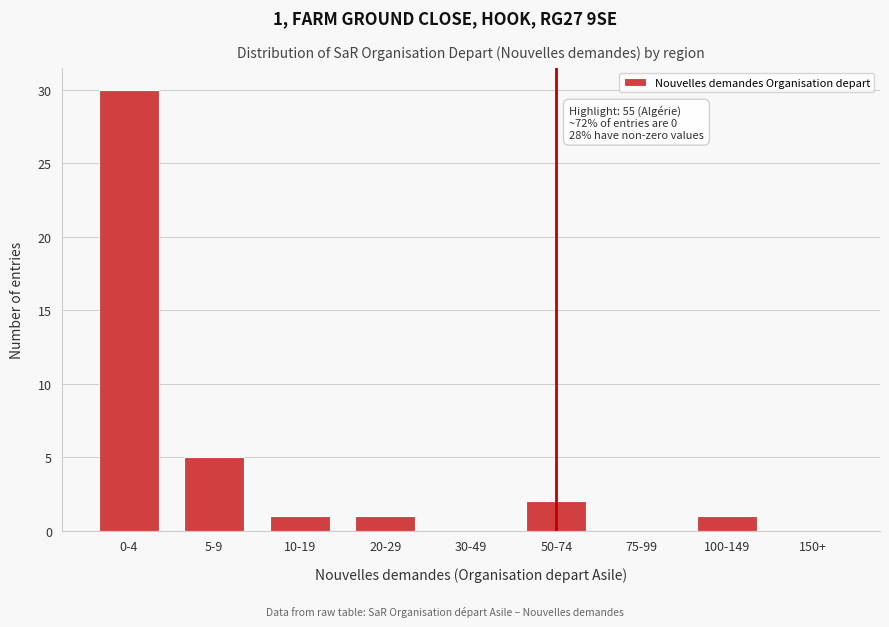

Reading right to left, list all the values displayed in this chart.

150+=0	100-149=1	75-99=0	50-74=2	30-49=0	20-29=1	10-19=1	5-9=5	0-4=30